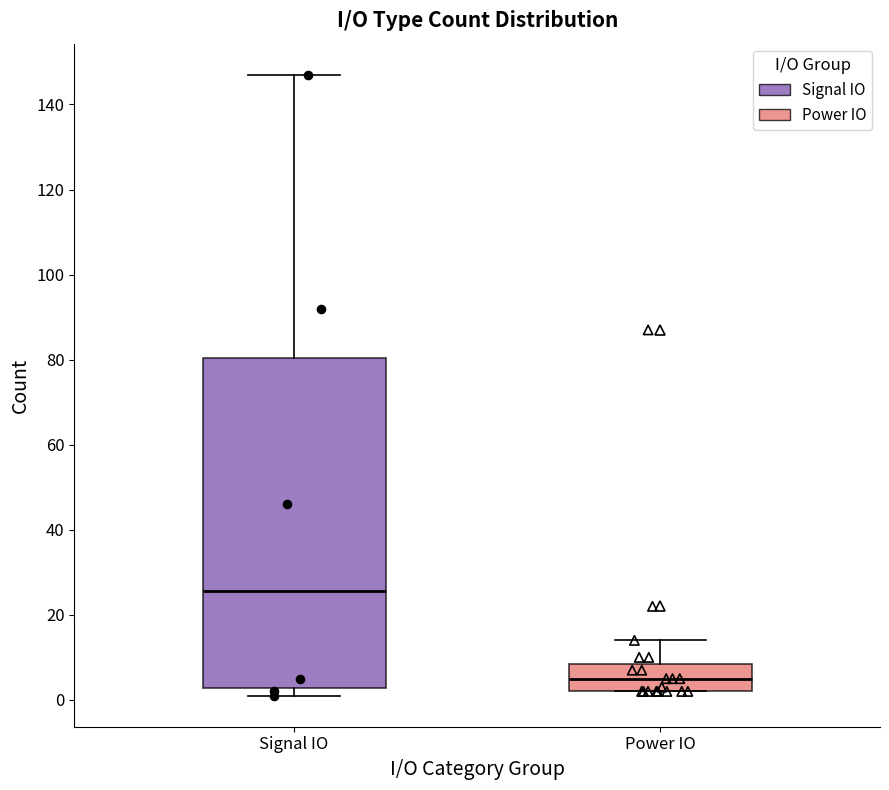

Reading left to right, read every box against the y-axis: the position of its median line, the range the box covers, and the ends of its whiskers. The values are not printed on the chart, so give them approximately, as read against the axis.

Signal IO: median 26, box 2 to 80, whiskers 2 (just below the box's lower edge) to 148
Power IO: median 6, box 2 to 8, whiskers 2 to 14